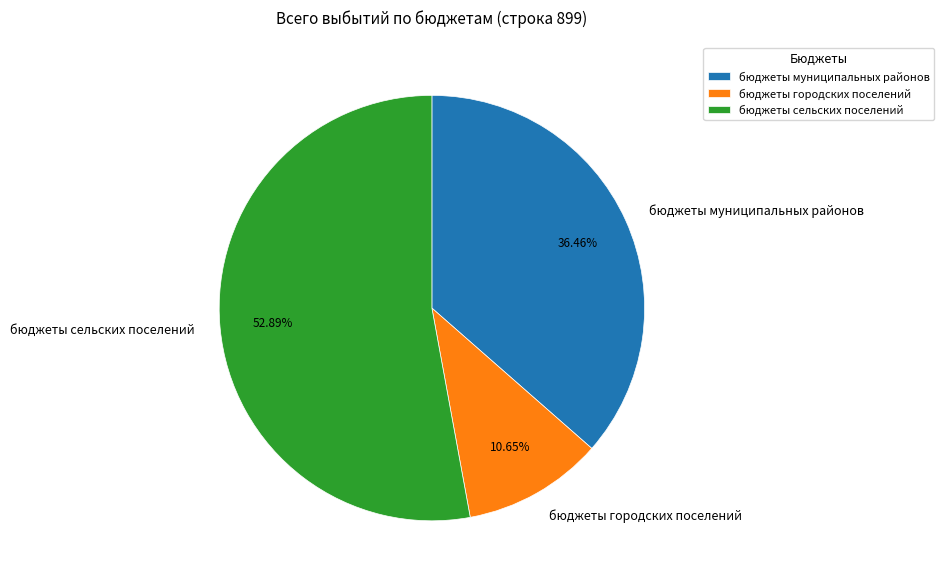

To the nearest percent, what is the difference between the largest and smallest slice percentages?

42%